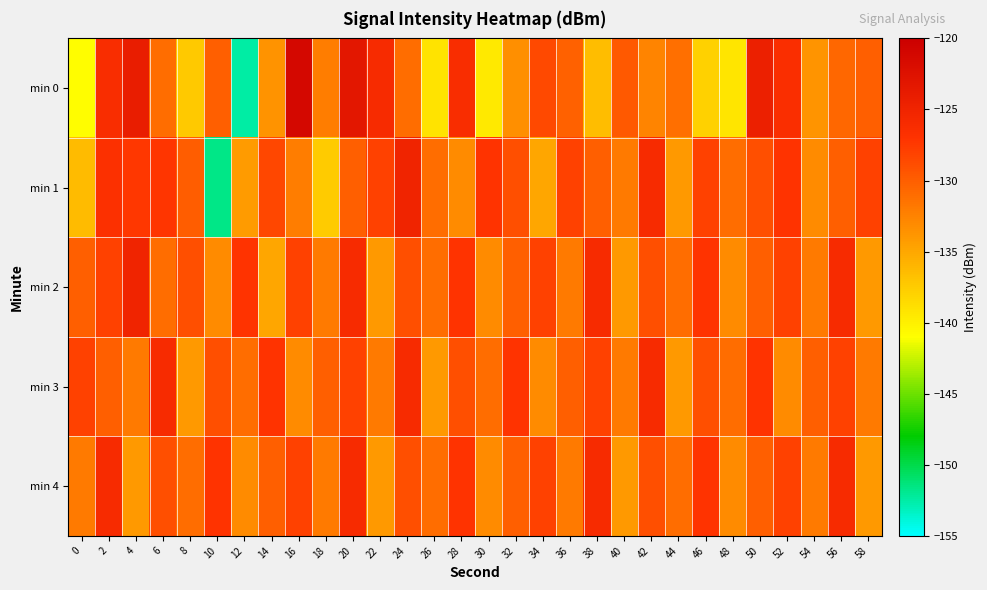

Which has a higher value, 4 or 24?

4